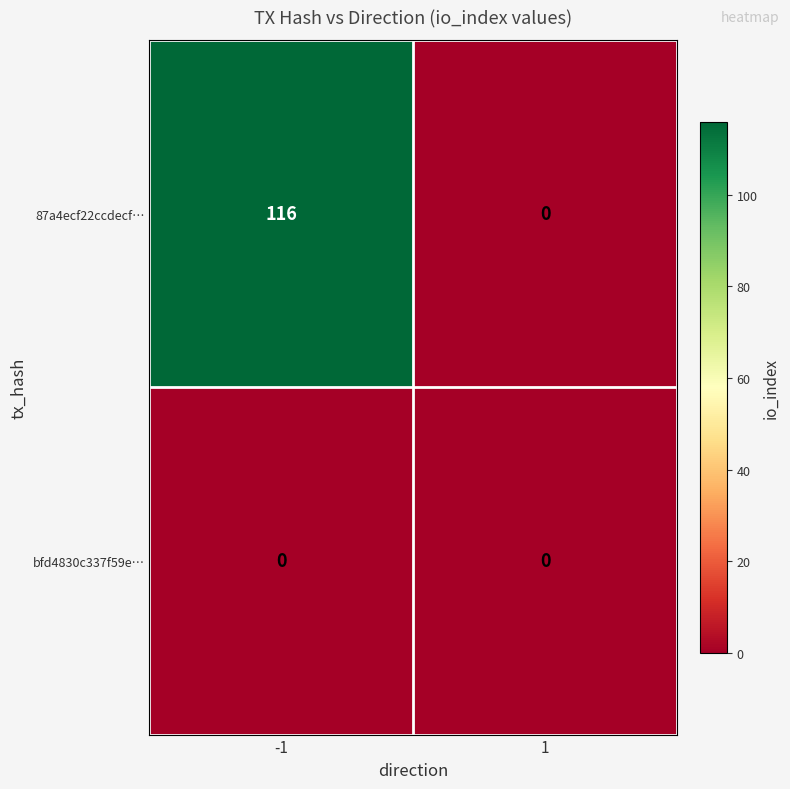

Reading left to right, list all the values displayed in this chart.

87a4ecf22ccdecf…: -1=116	1=0
bfd4830c337f59e…: -1=0	1=0